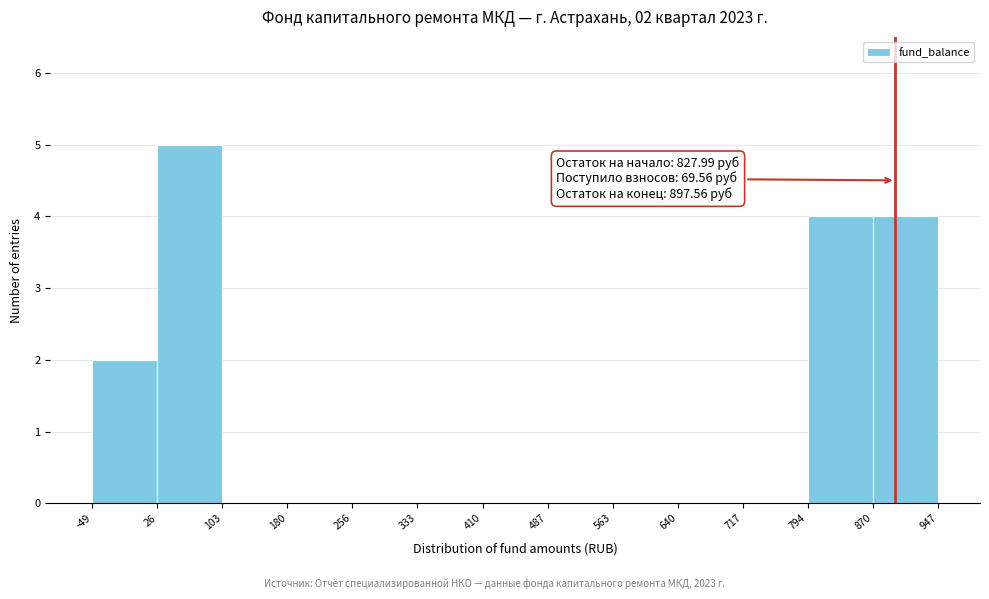

Over which range of the x-axis is the bar tallest?

26 to 103